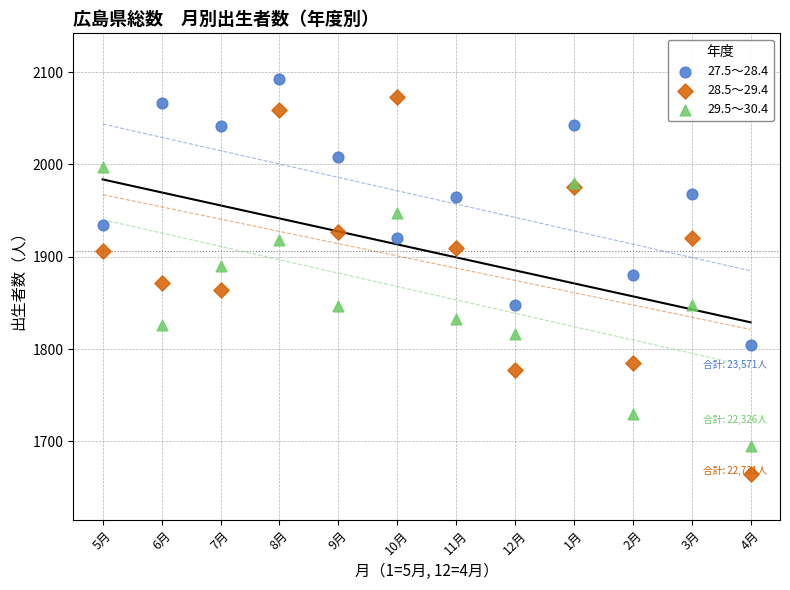

Which series reaches the maximum Y coordinate?

27.5～28.4